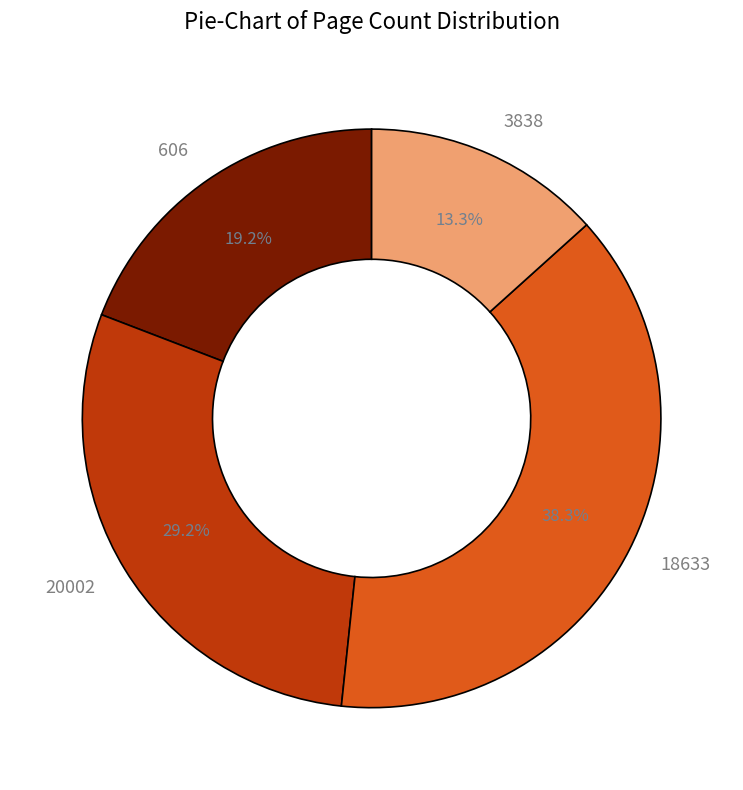

What portion of the pie excludes 18633?

61.7%